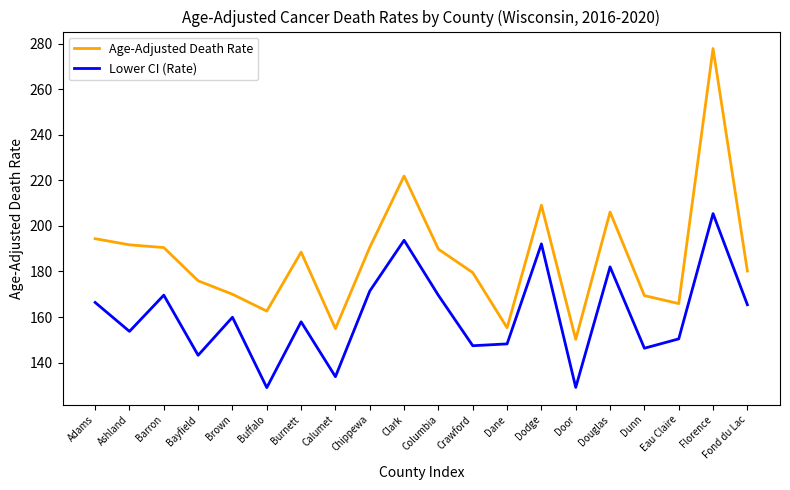

Which series has the widest spread of values?

Age-Adjusted Death Rate